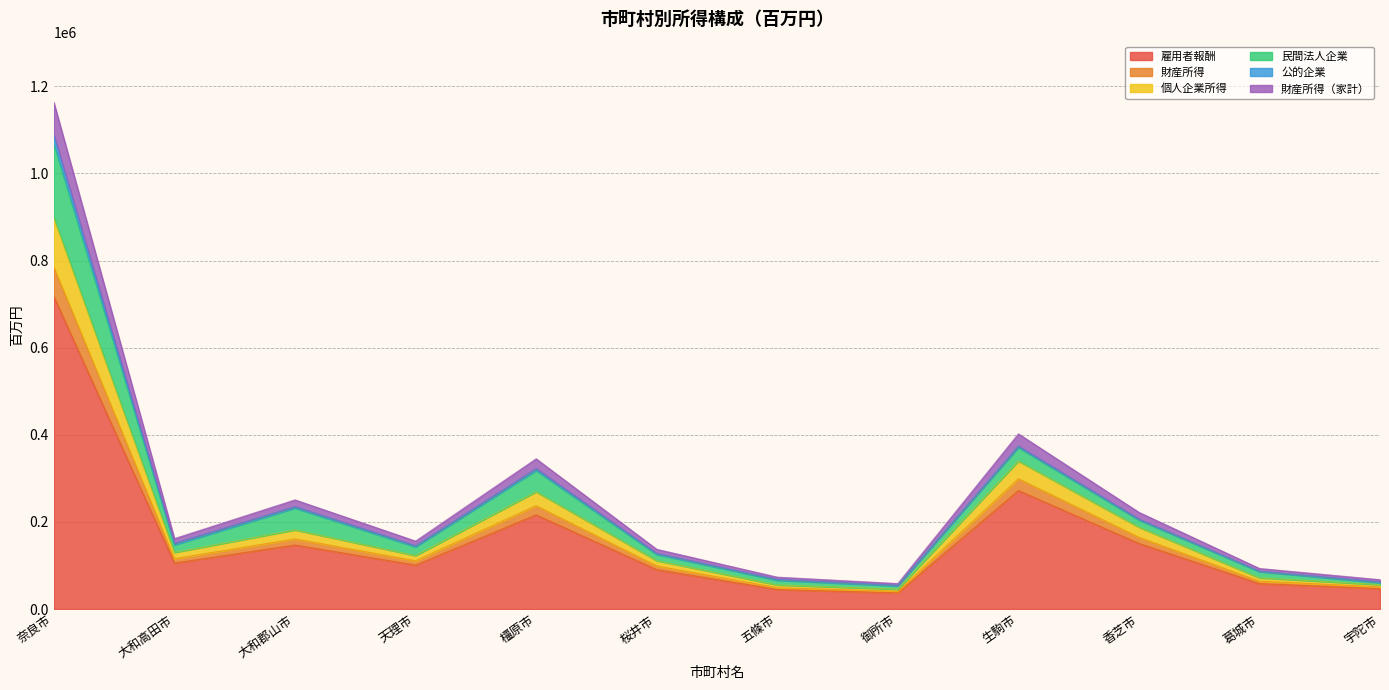

What is the difference between the 個人企業所得 values at 天理市 and 桜井市?

11555